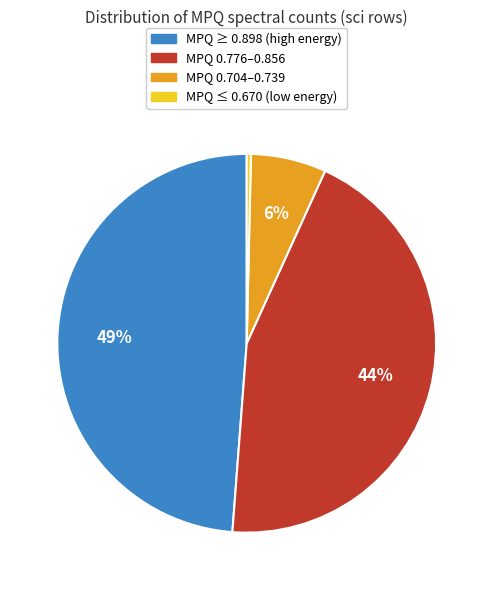

To the nearest percent, what is the difference between the MPQ ≤ 0.670 (low energy) and MPQ 0.704–0.739 slice percentages?

6%